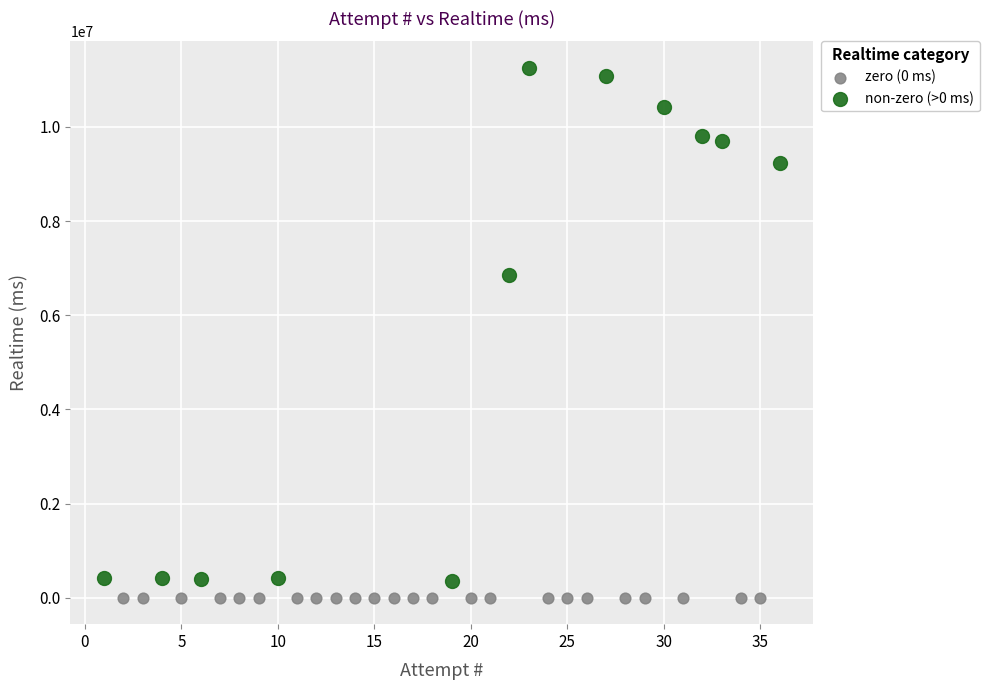

Which series contains the highest Y value?

non-zero (>0 ms)